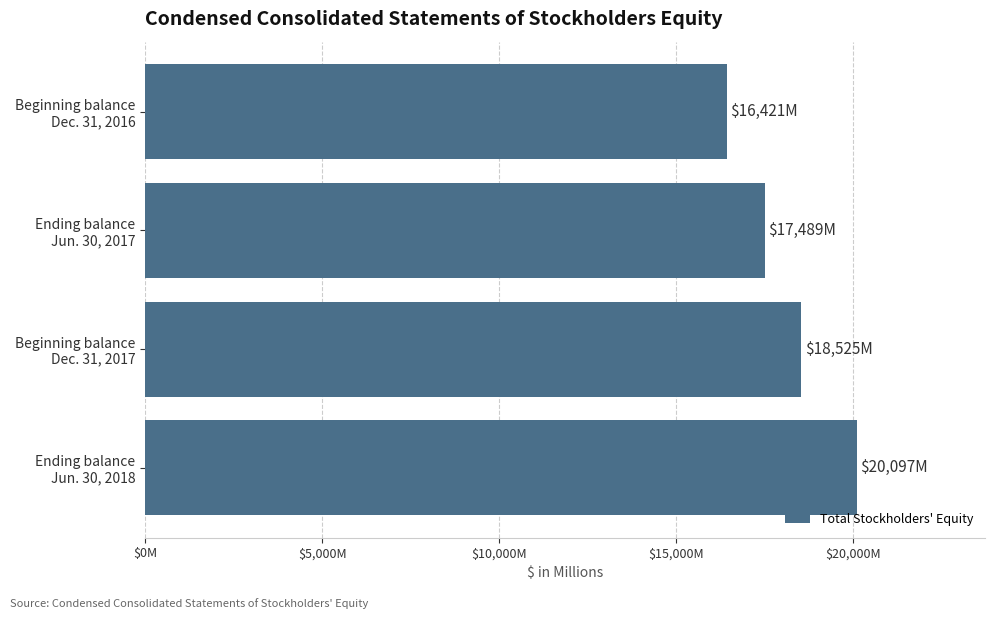

Does the chart contain any negative values?

No